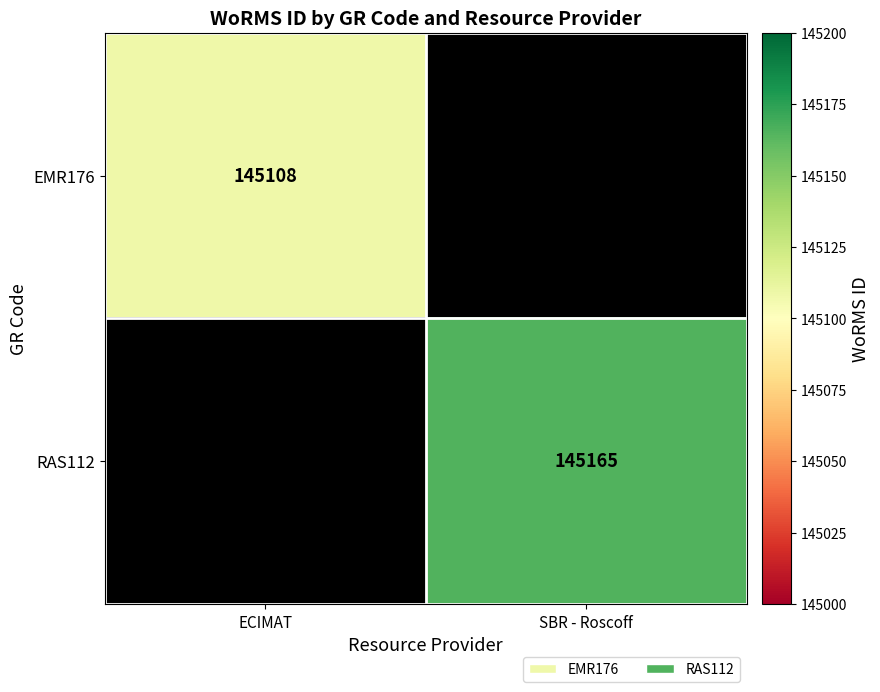

The value of EMR176 at ECIMAT is 145108. True or false?

True